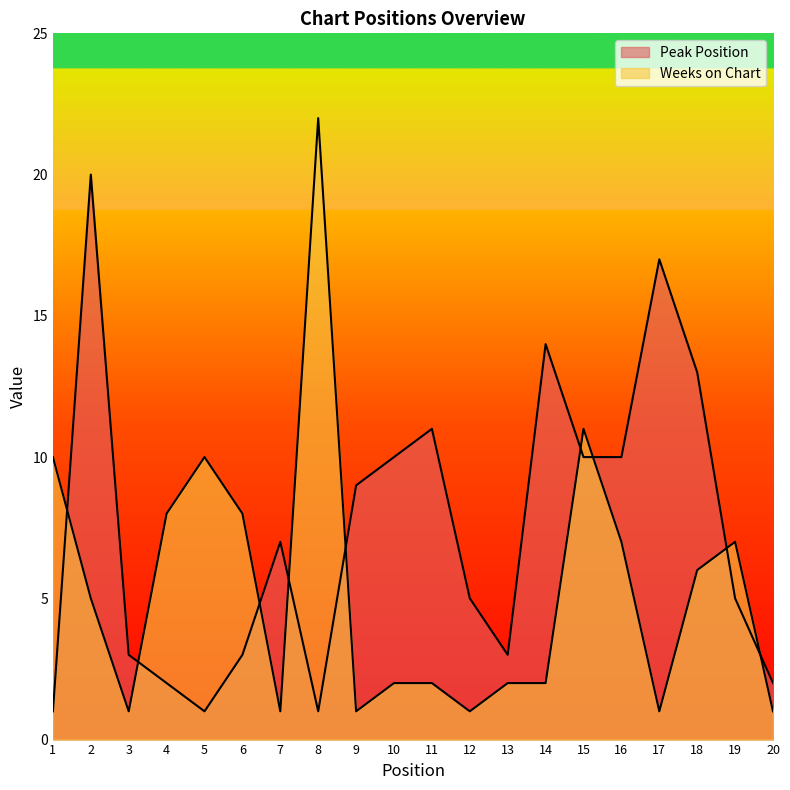

What is the difference between the Peak Position values at 16 and 11?

1